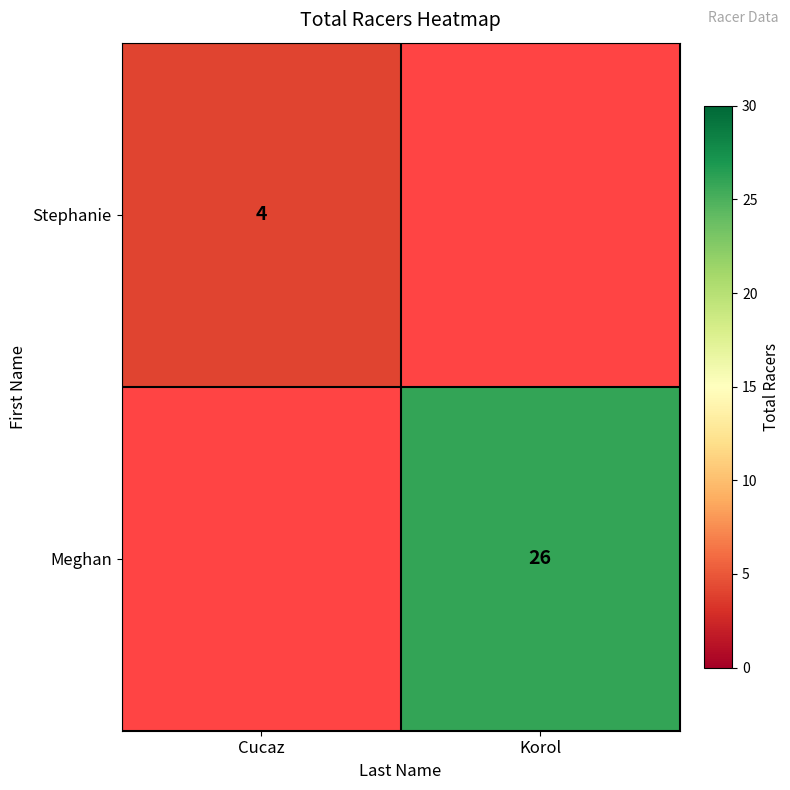

Is it true that Meghan equals 44 at Korol?

False